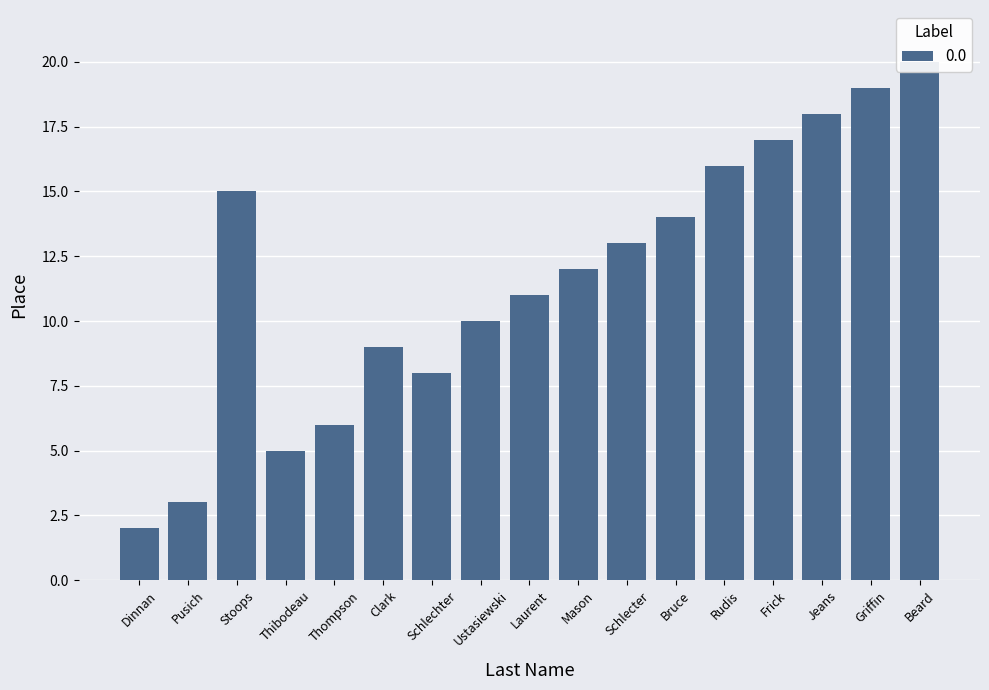

At which category does the chart reach its peak across all series?

Beard